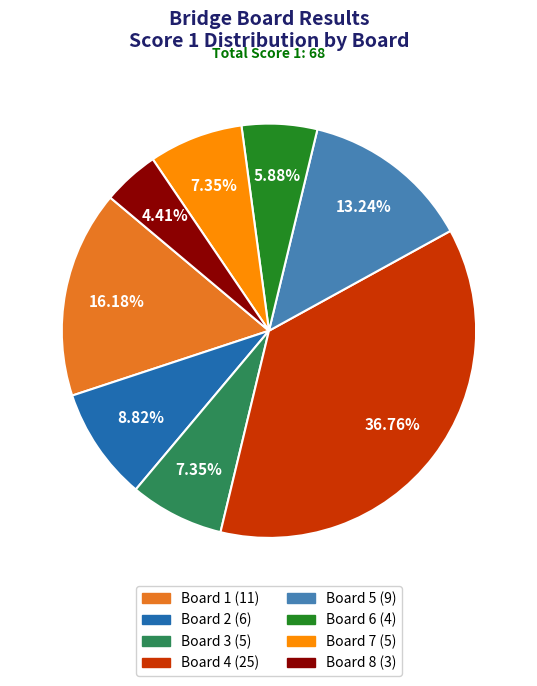

Is there a majority slice in this chart?

No